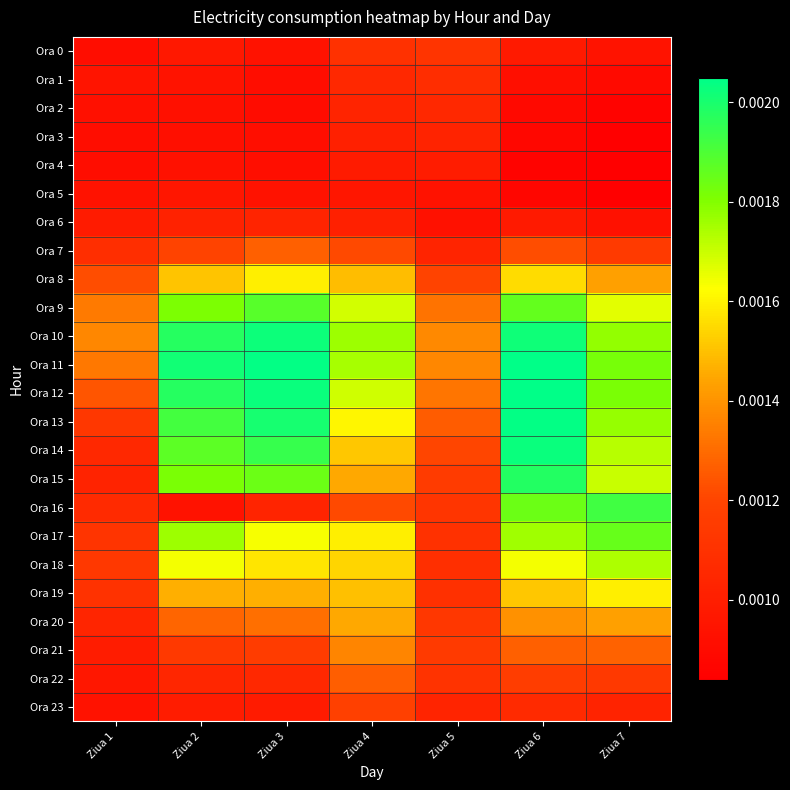

List the series in order of their peak value, highest first.

Ora 12, Ora 11, Ora 13, Ora 14, Ora 10, Ora 15, Ora 16, Ora 9, Ora 17, Ora 18, Ora 8, Ora 19, Ora 20, Ora 21, Ora 7, Ora 22, Ora 23, Ora 0, Ora 1, Ora 2, Ora 6, Ora 3, Ora 4, Ora 5